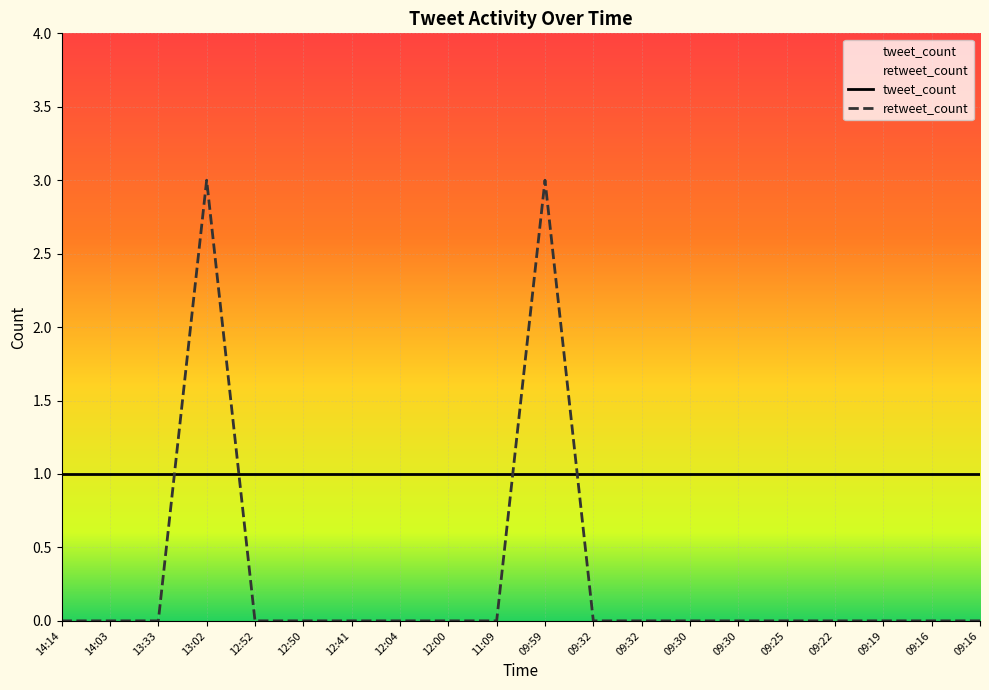

Count the number of categories in the chart.

20